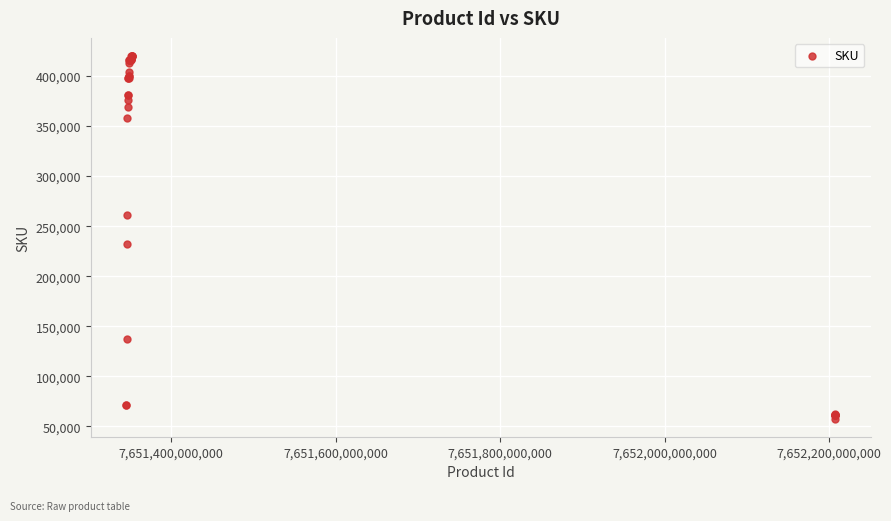

What Y value in the scatter plot is closest to 238887?

232647